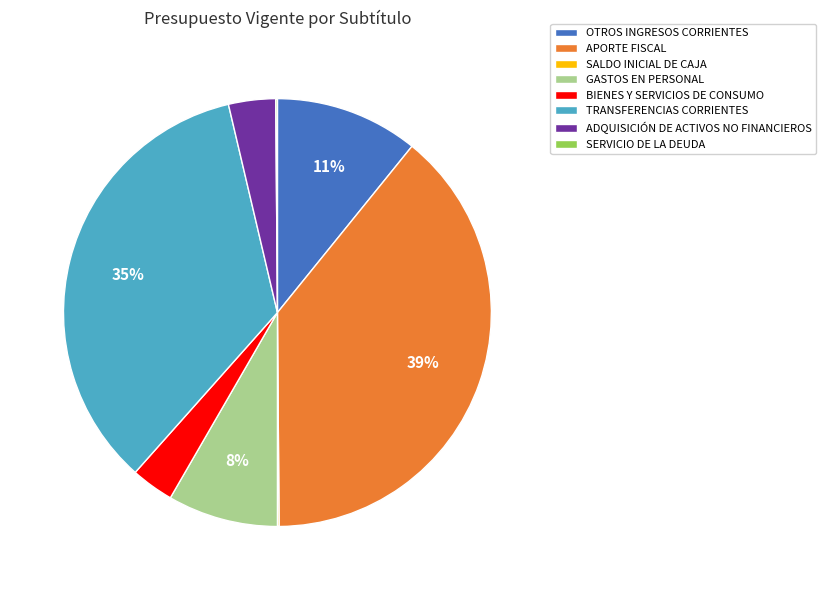

Which has a higher value, GASTOS EN PERSONAL or OTROS INGRESOS CORRIENTES?

OTROS INGRESOS CORRIENTES